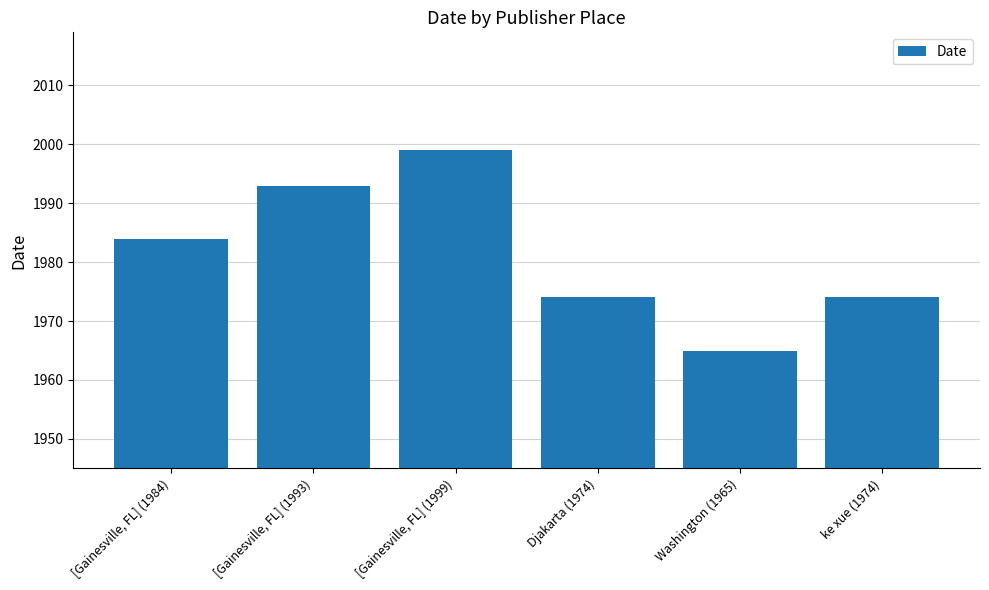

What is the label of the 6th bar from the left?

ke xue (1974)